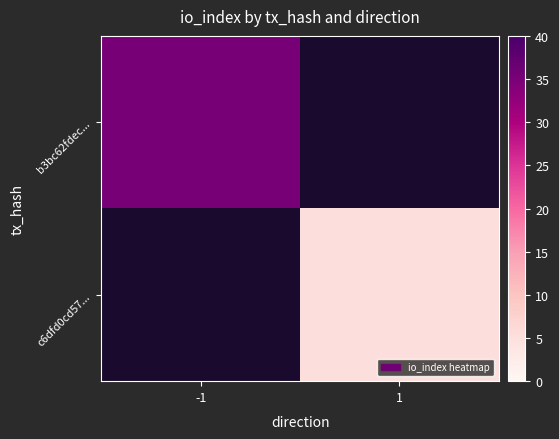

At which label is b3bc62fdec... closest to 35?

-1